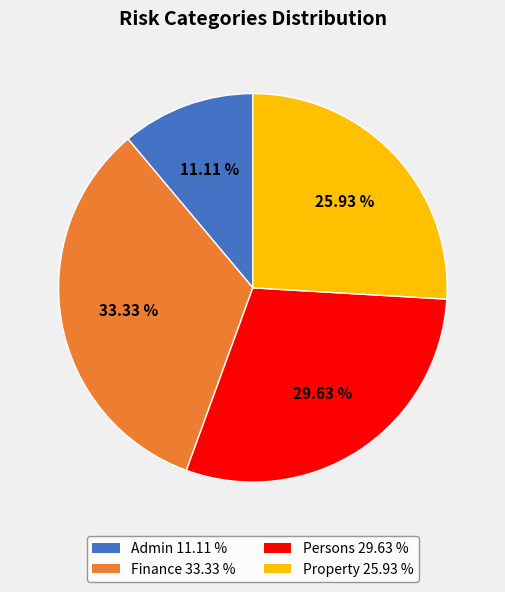

True or false: Property accounts for 26% of the total.

True